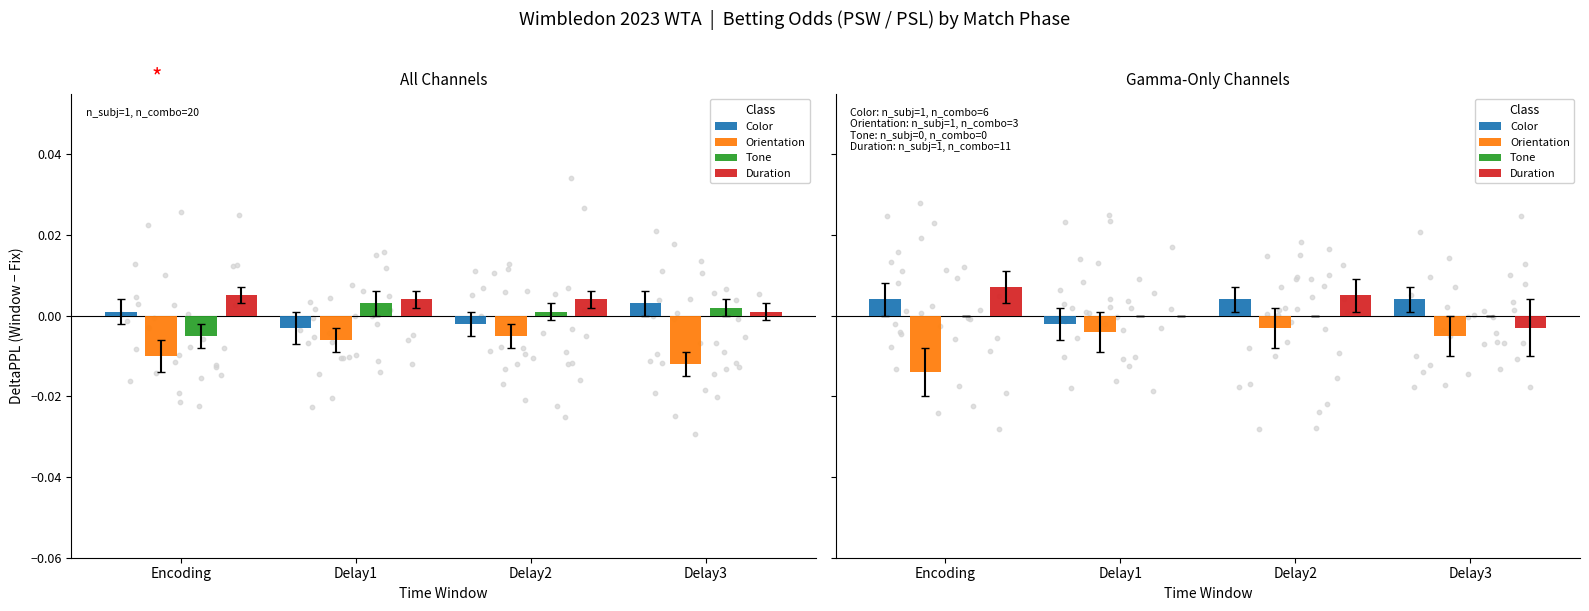

Which series has the largest total across all categories?

Color